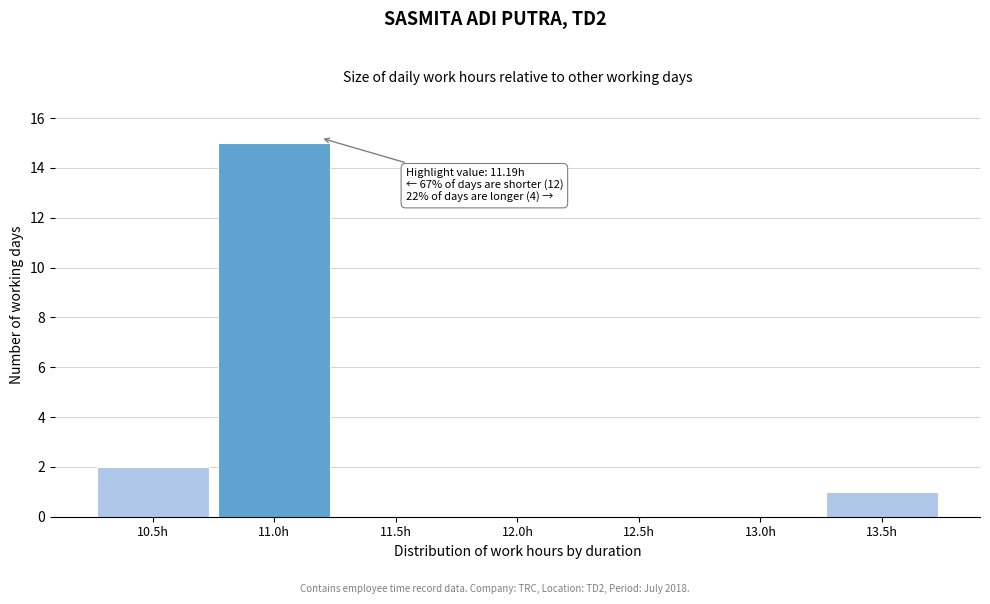

Reading left to right, extract all data points from this chart.

10.5h=2	11.0h=15	11.5h=0	12.0h=0	12.5h=0	13.0h=0	13.5h=1